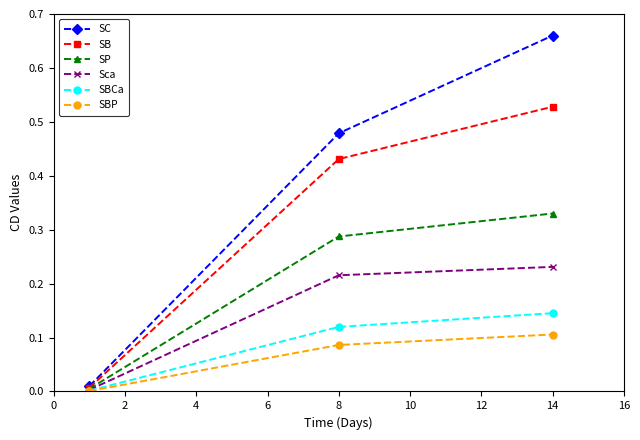

Rank the series by their maximum value, from lowest to highest.

SBP, SBCa, Sca, SP, SB, SC